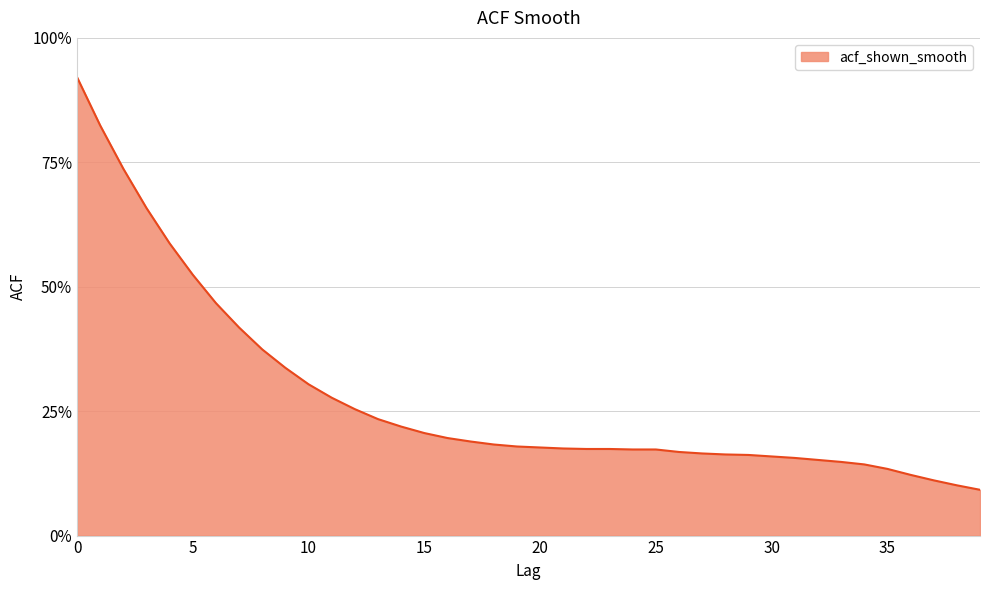

Where is the data nearest to the value 0?

39